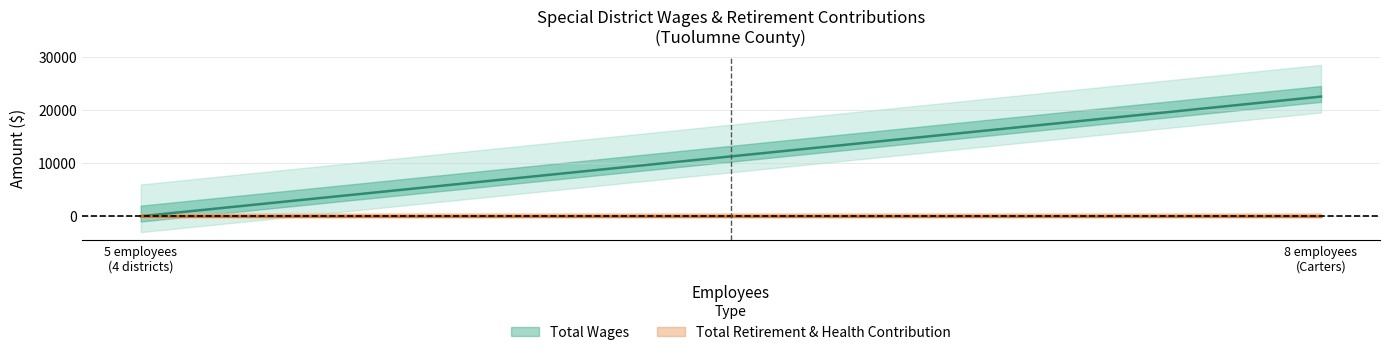

Count the number of data series in this chart.

2